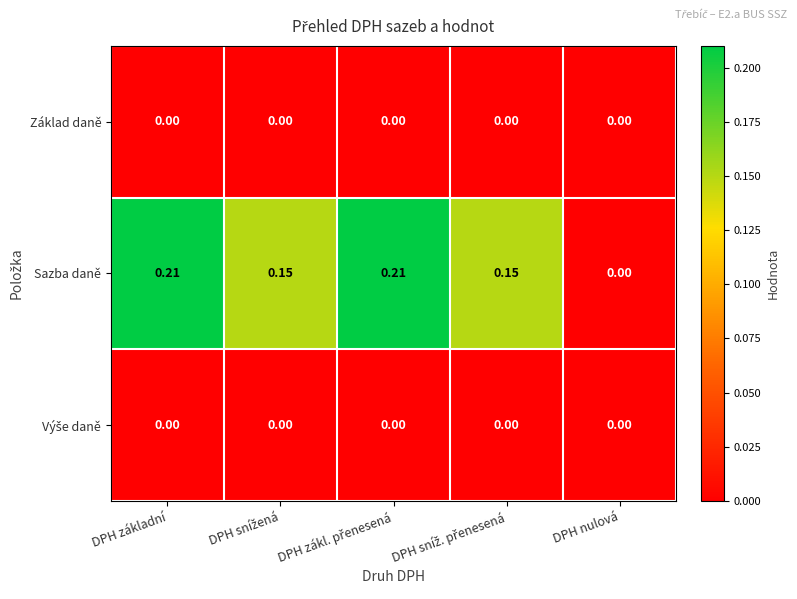

Which category has the lowest value in the Sazba daně series?

DPH nulová